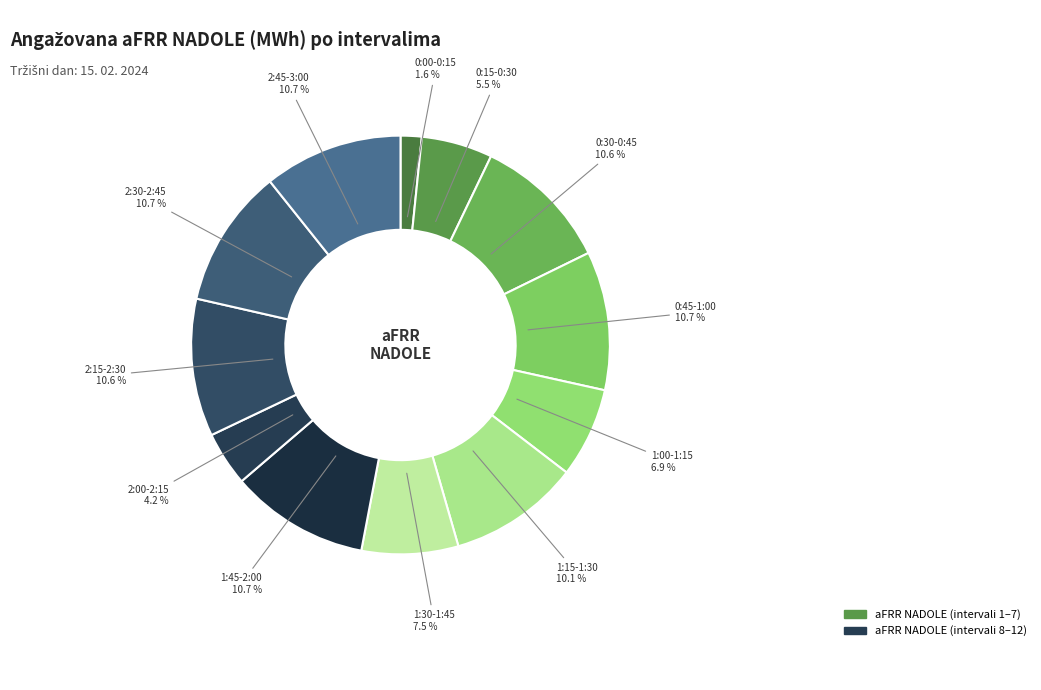

How many segments does this pie chart have?

12